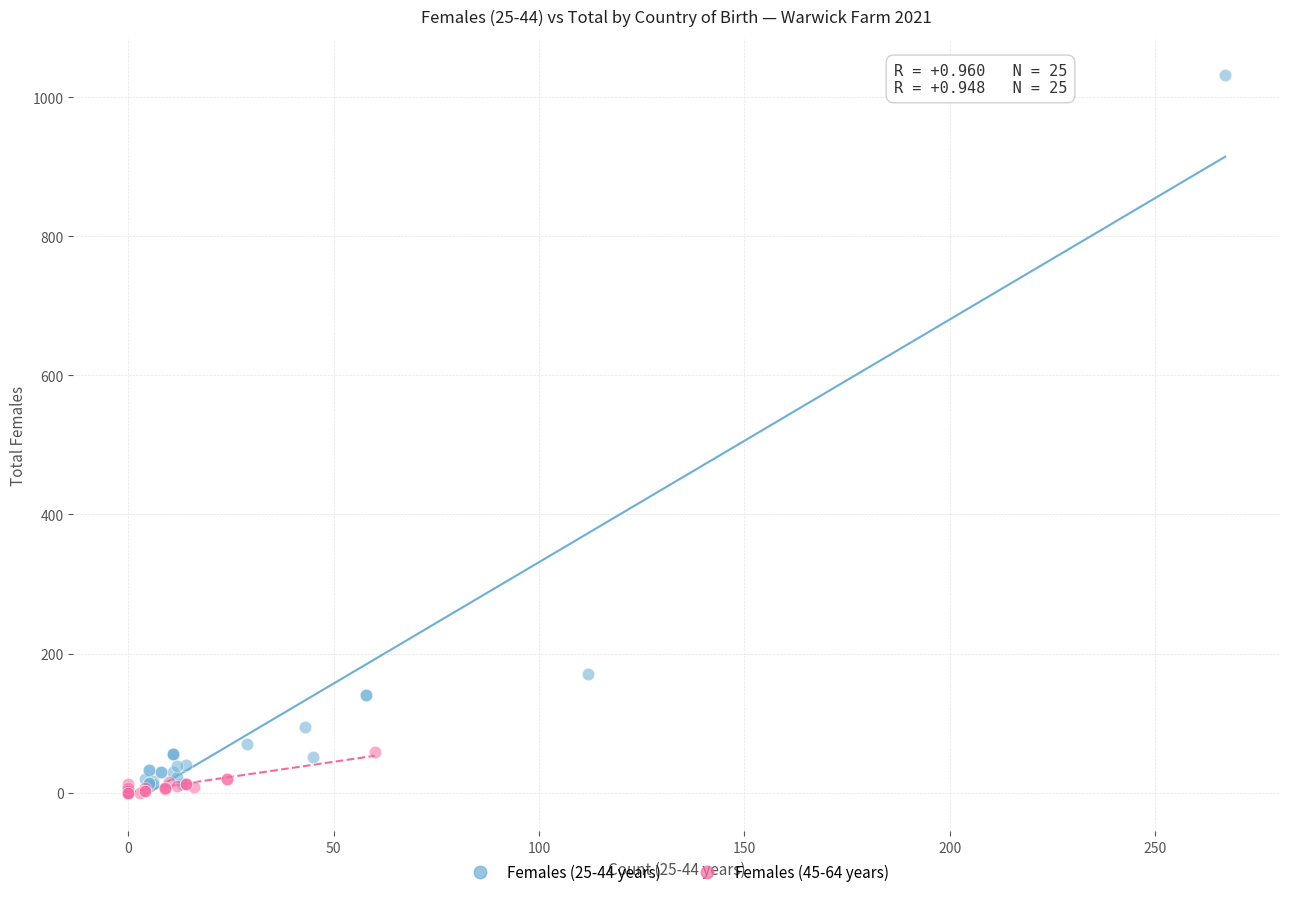

Which series has the widest spread of Y values?

Females (25-44 years)